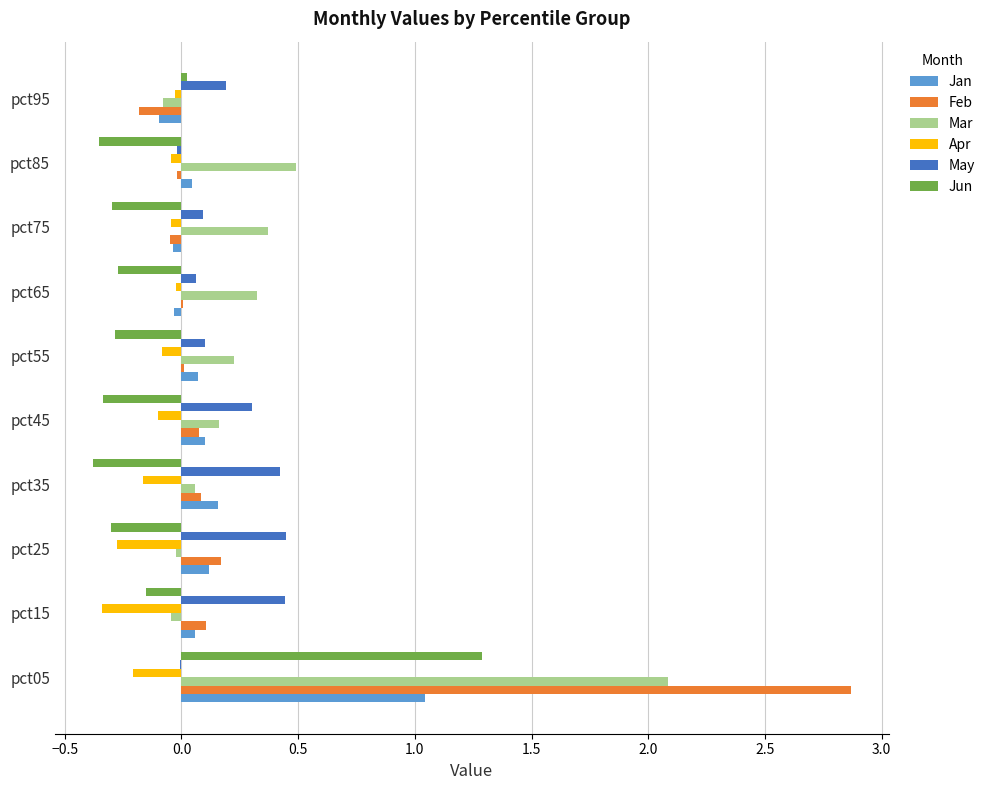

The Feb series shows 0.1 at pct35. True or false?

True